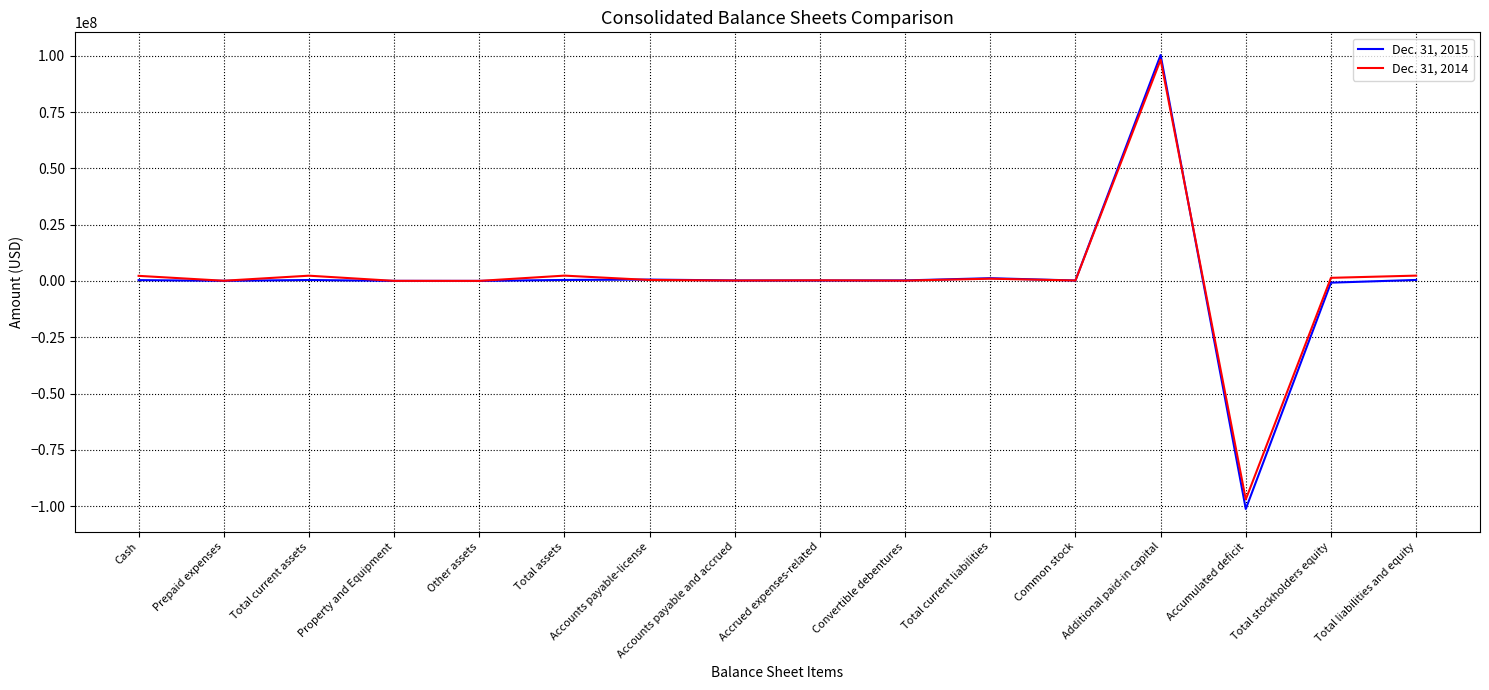

What value does the Dec. 31, 2014 series have at Total current assets, to the nearest 50?

2319800